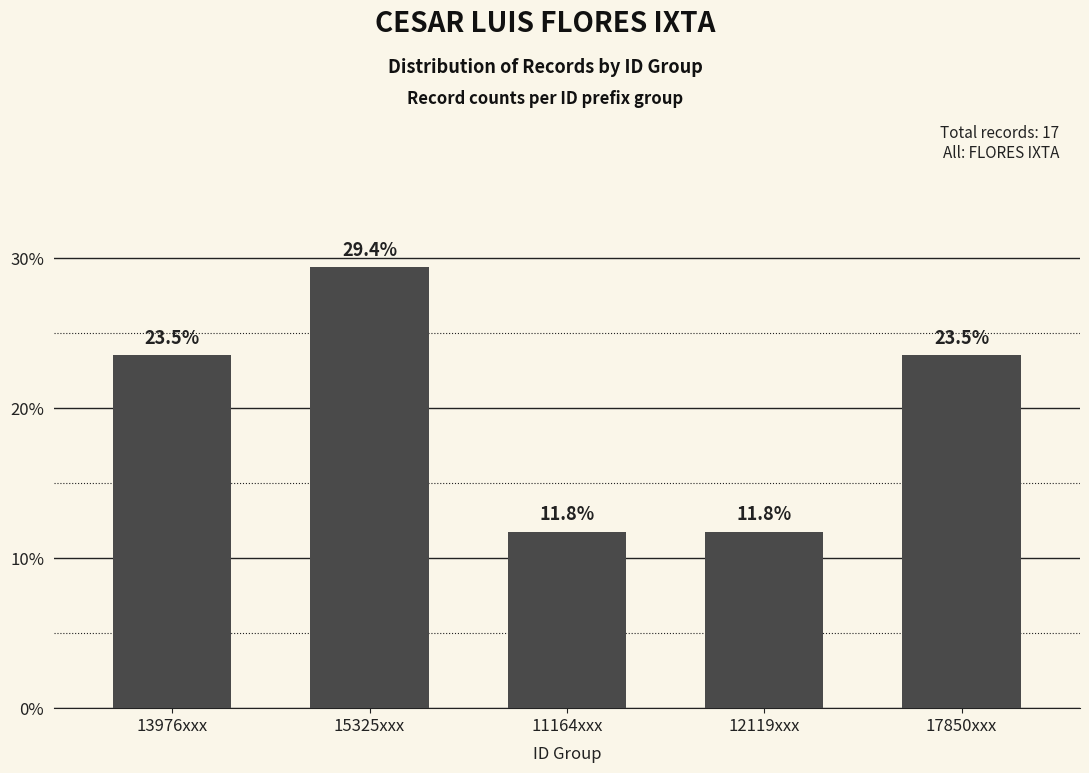

What is the greatest value displayed?

29.4